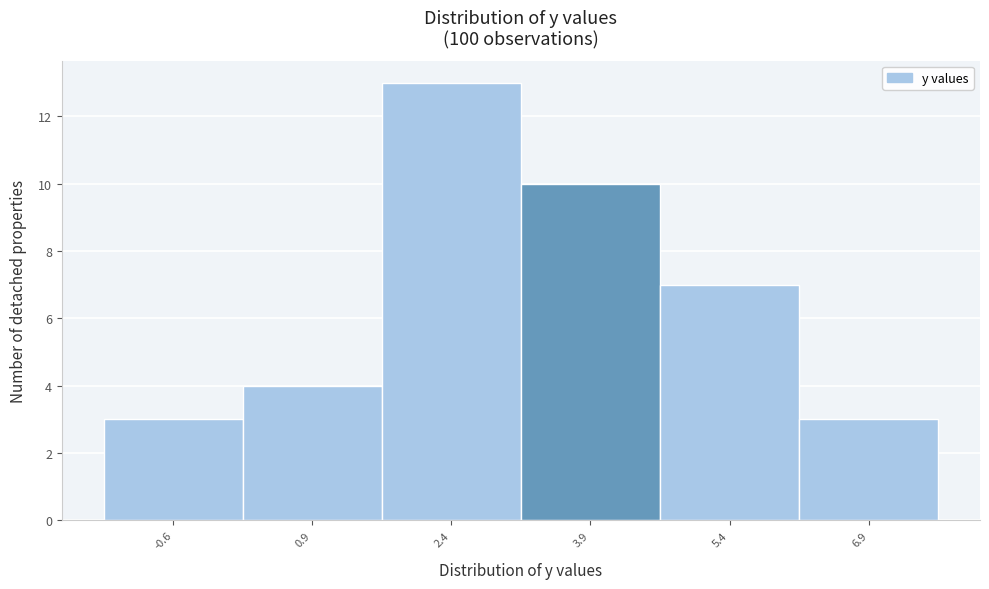

What is the height of the bar covering 1.6 to 3.2 on the x-axis? Neither the bar edges nor the heights are printed on the chart, so give them approximately, as read against the axes.

13